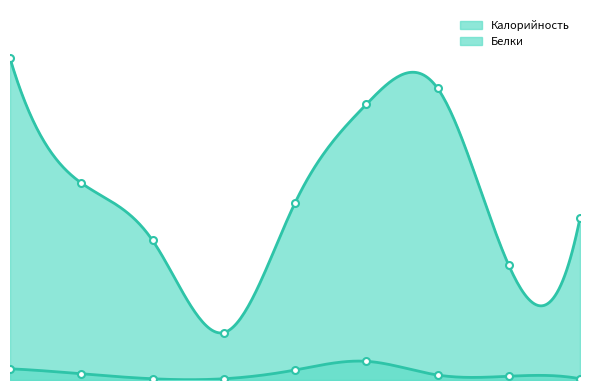

Between Гуляш and Ржаной хлеб, which series saw the biggest shift?

Калорийность